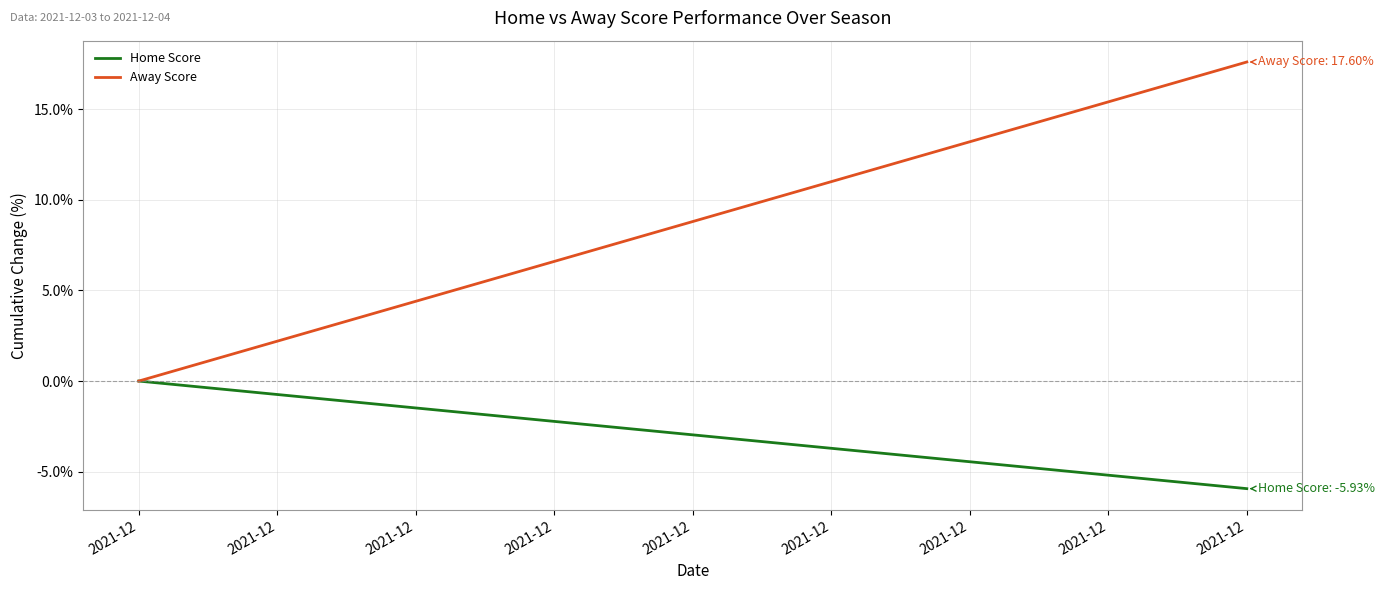

The Home Score series shows -9.1 at 2021-12. True or false?

False